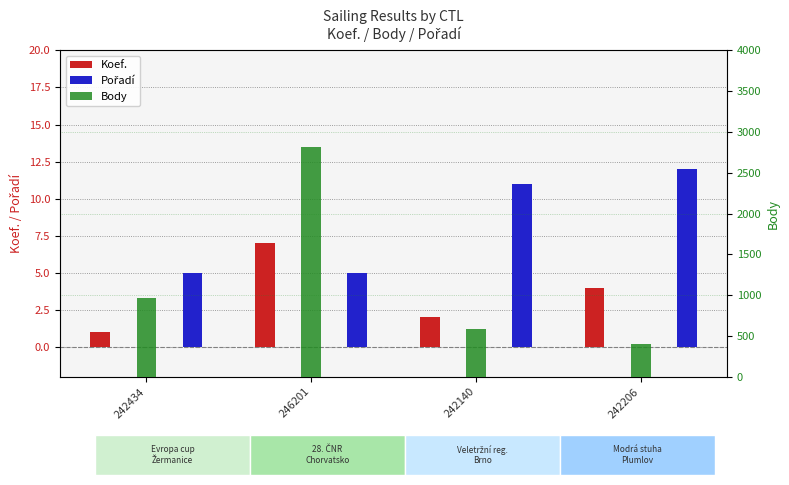

Count the number of data series in this chart.

3